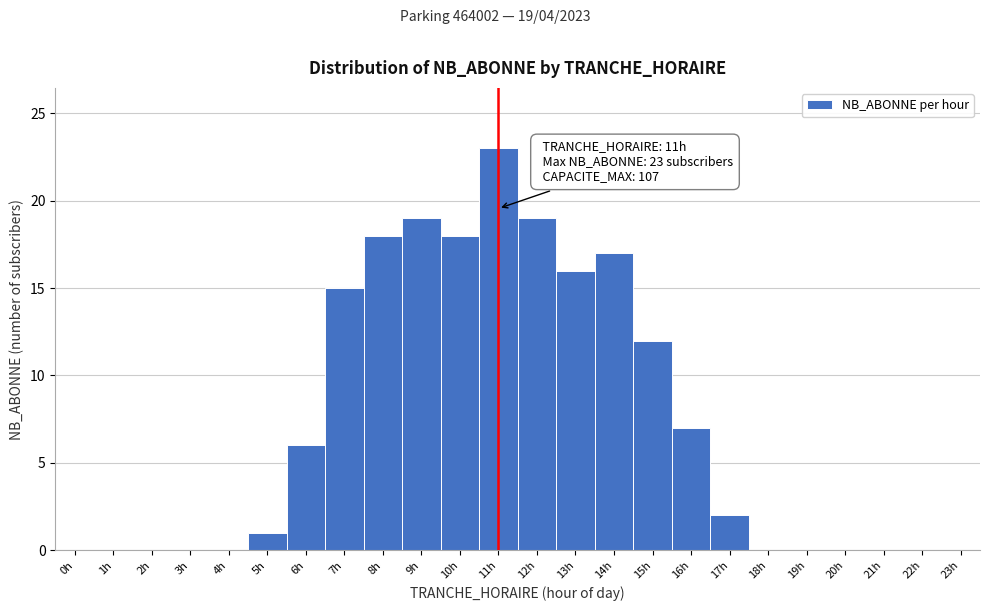

Reading left to right, extract all data points from this chart.

0h=0	1h=0	2h=0	3h=0	4h=0	5h=1	6h=6	7h=15	8h=18	9h=19	10h=18	11h=23	12h=19	13h=16	14h=17	15h=12	16h=7	17h=2	18h=0	19h=0	20h=0	21h=0	22h=0	23h=0